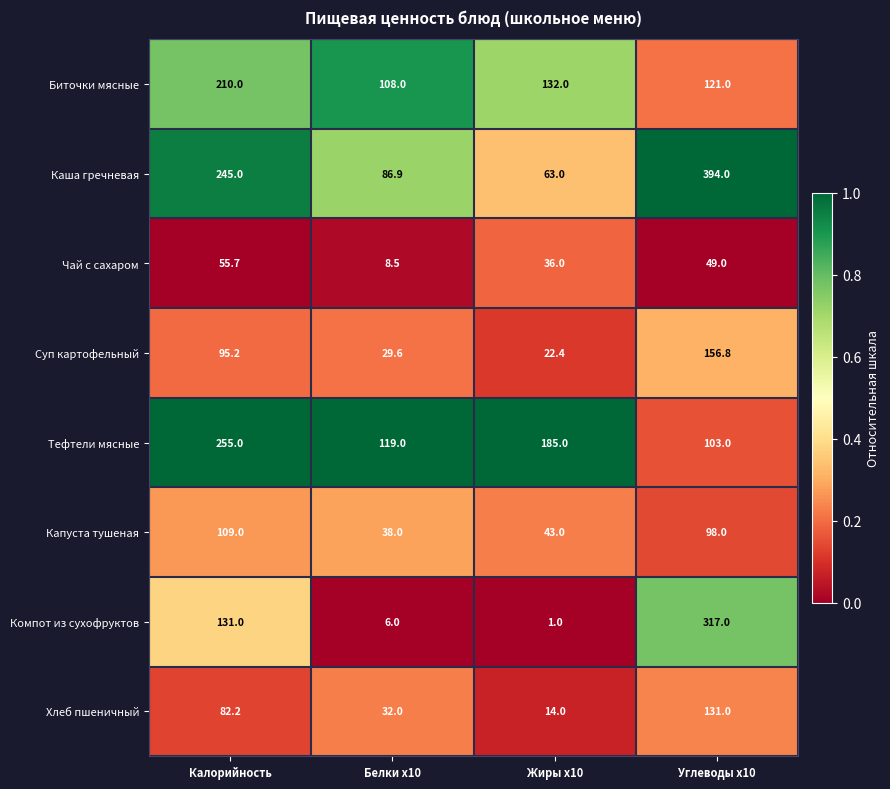

Where is Суп картофельный nearest to the value 89?

Калорийность